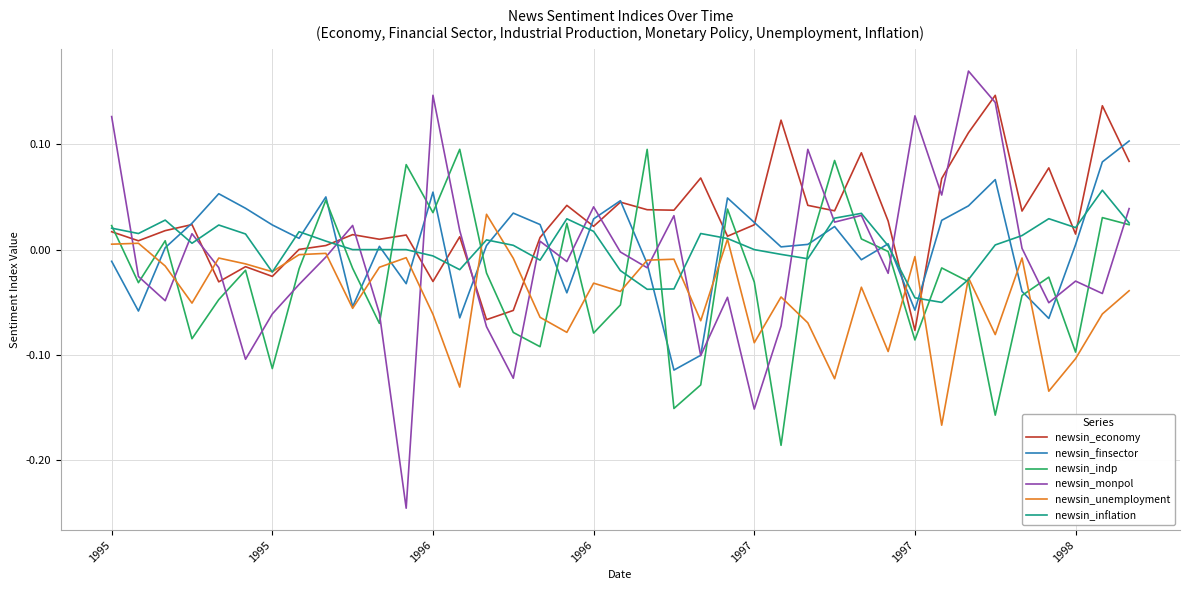

What is the difference between the maximum and minimum values in the newsin_monpol series?

0.4